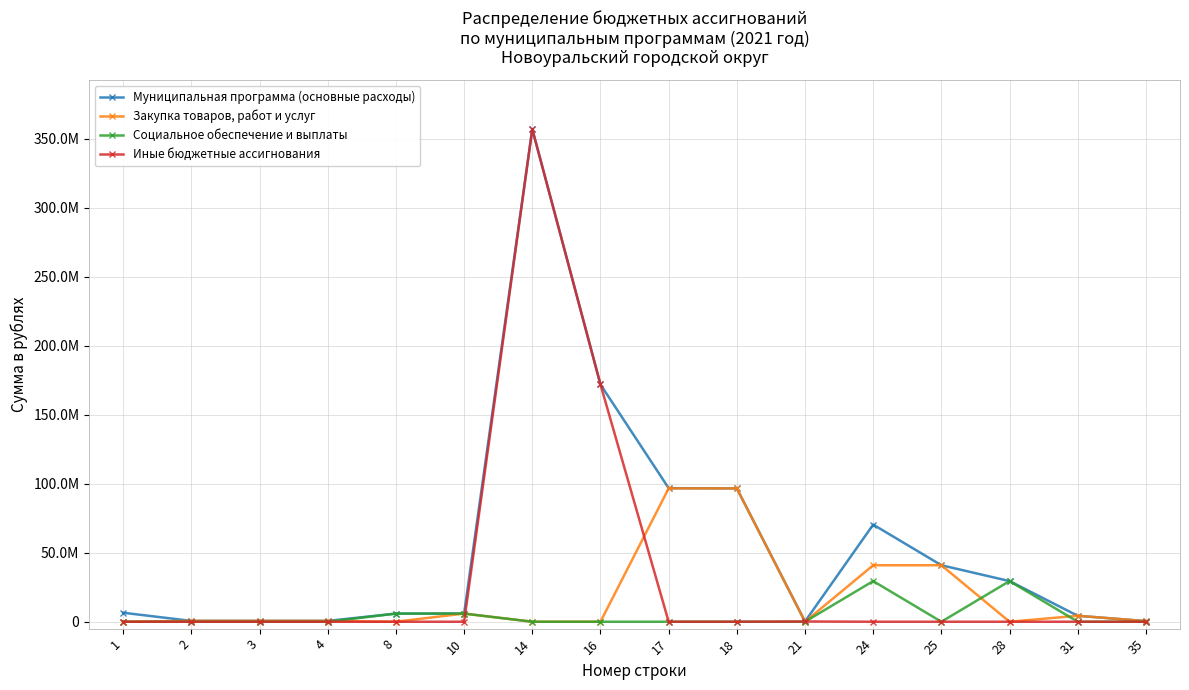

True or false: Иные бюджетные ассигнования has more than 0 interior local peaks.

True